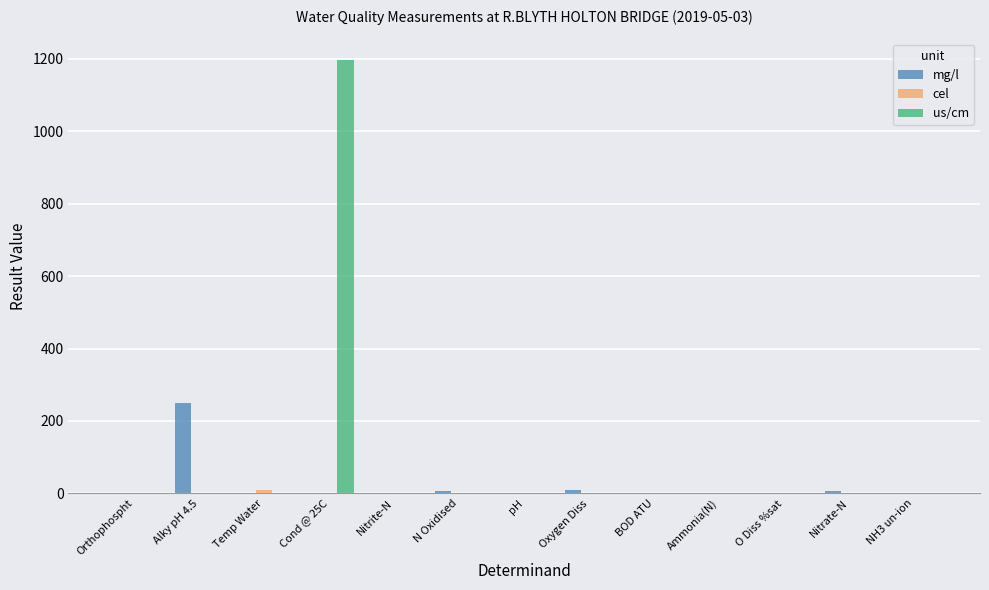

At which category is the sum across all series the highest?

Cond @ 25C